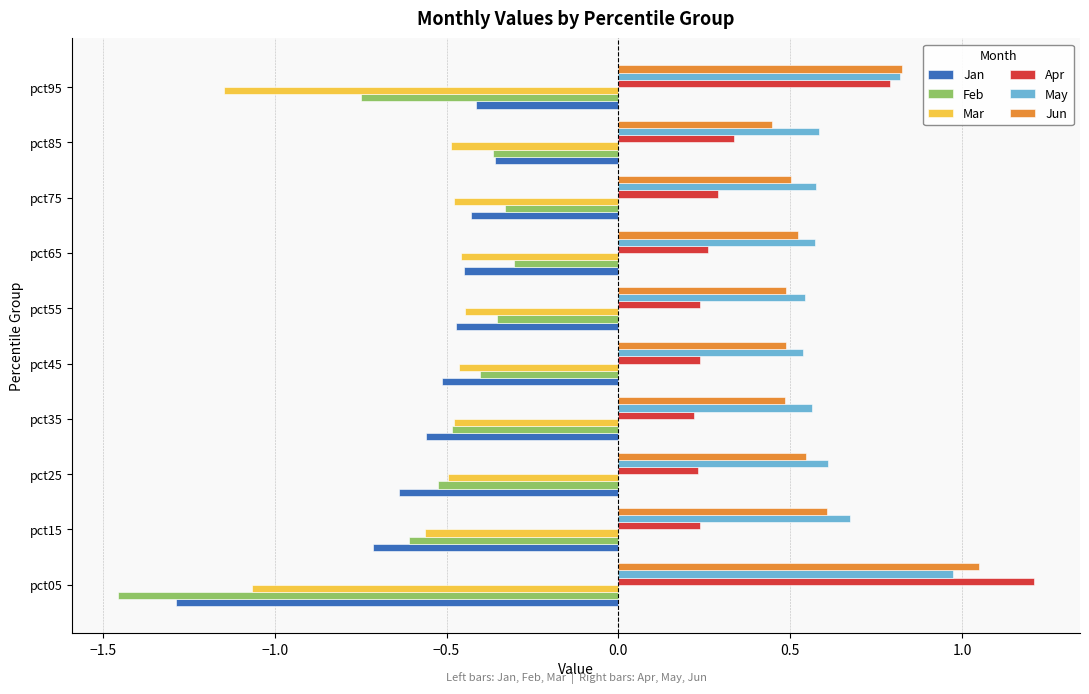

The value of Jan at pct25 is -0.6. True or false?

True